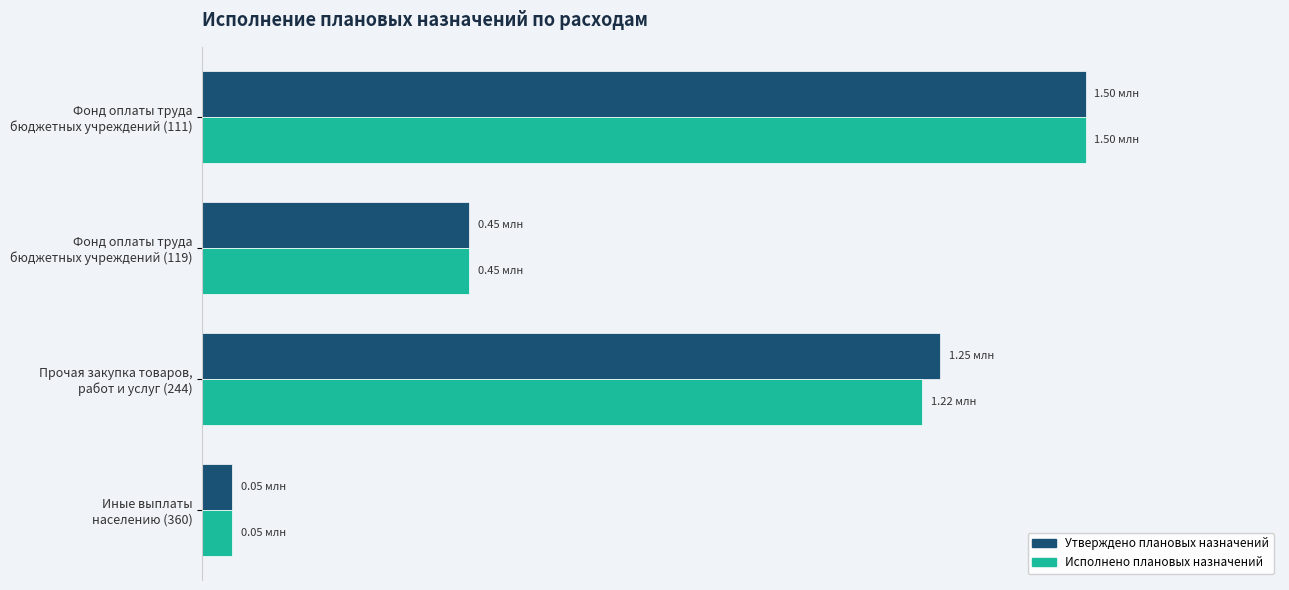

What are all the series names shown in the legend?

Утверждено плановых назначений, Исполнено плановых назначений